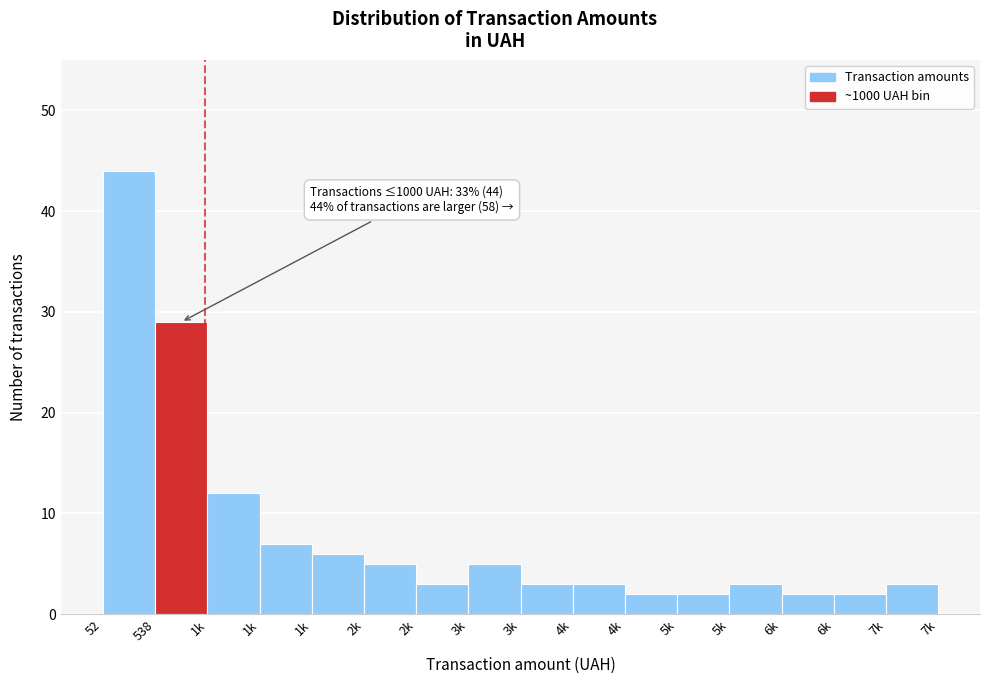

Count the number of categories in the chart.

16